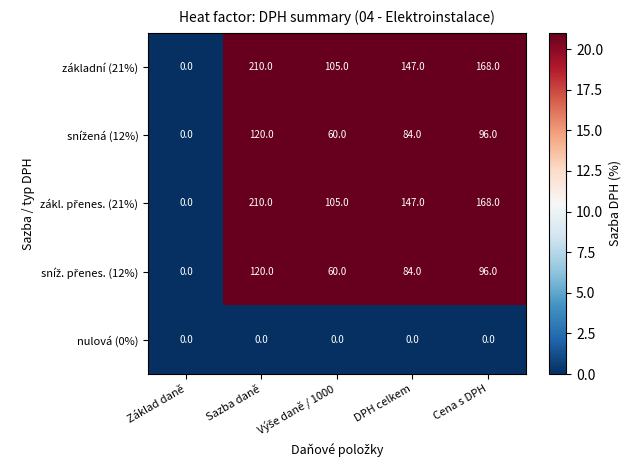

What value does the základní (21%) series have at Cena s DPH, to the nearest 5?

170